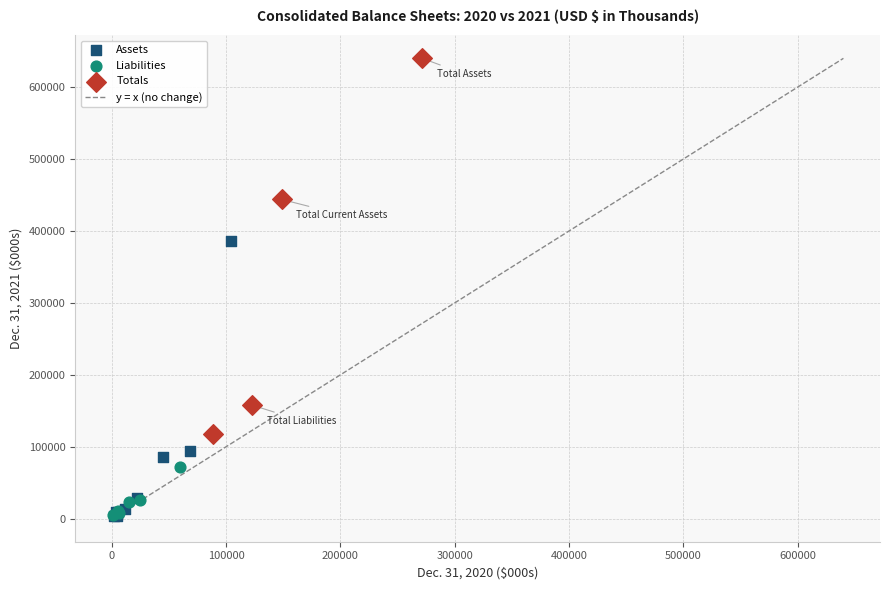

Which series has the largest Y range (max minus min)?

Totals